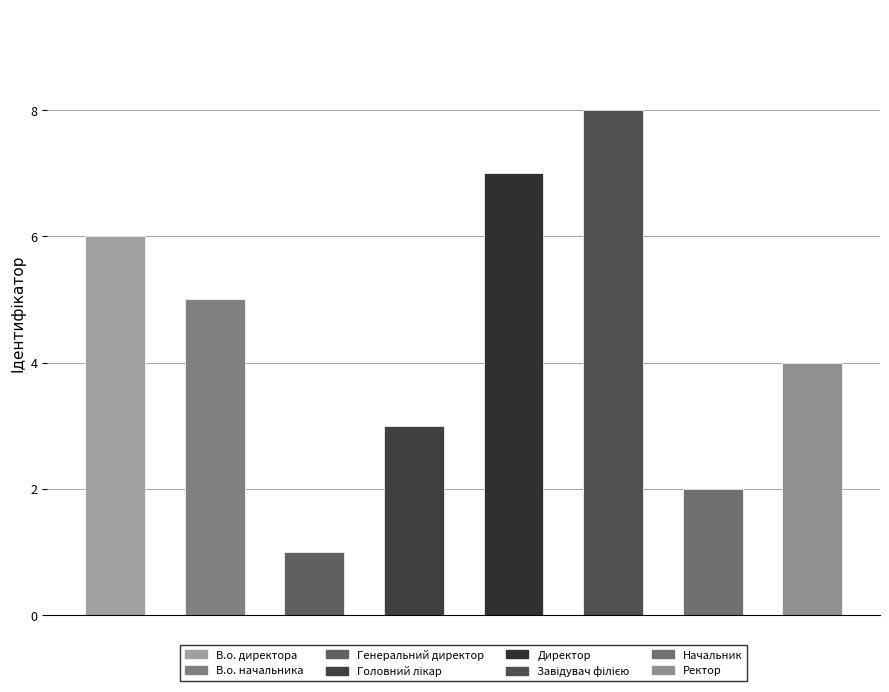

How many series are shown in this chart?

1